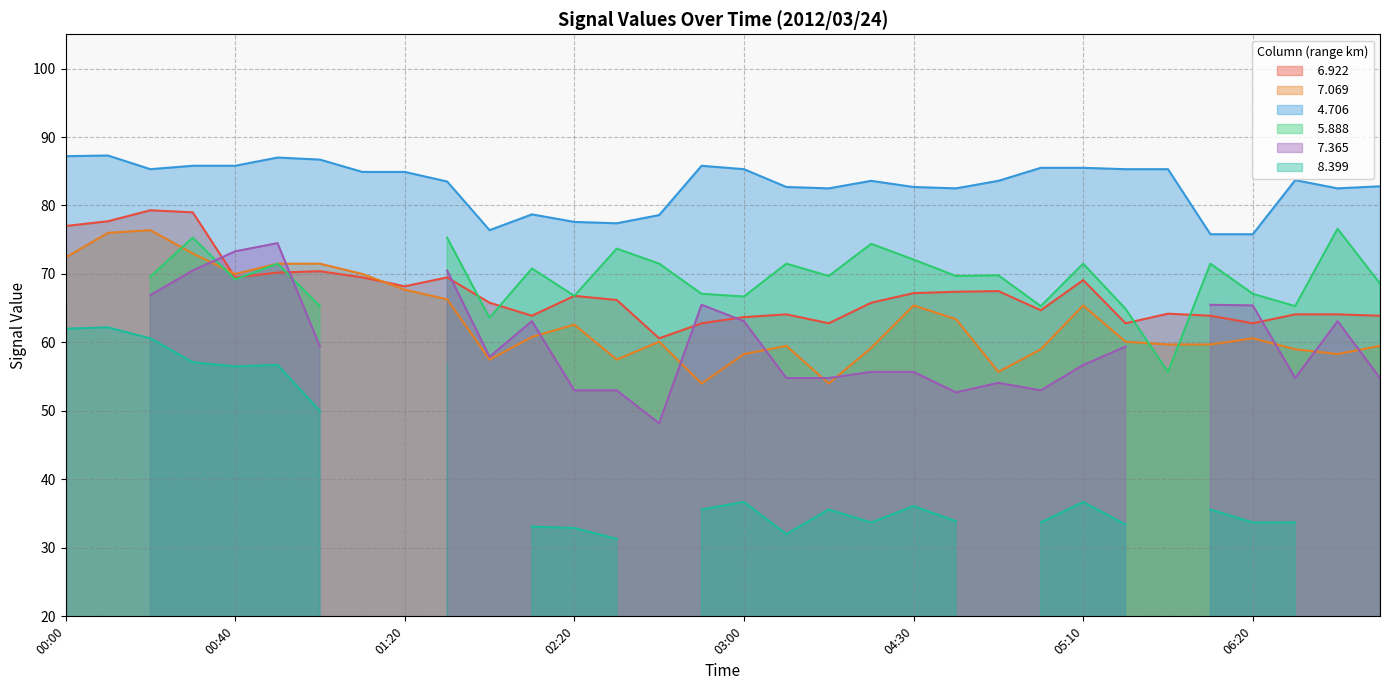

Where is   4.706 nearest to the value 81?

04:10